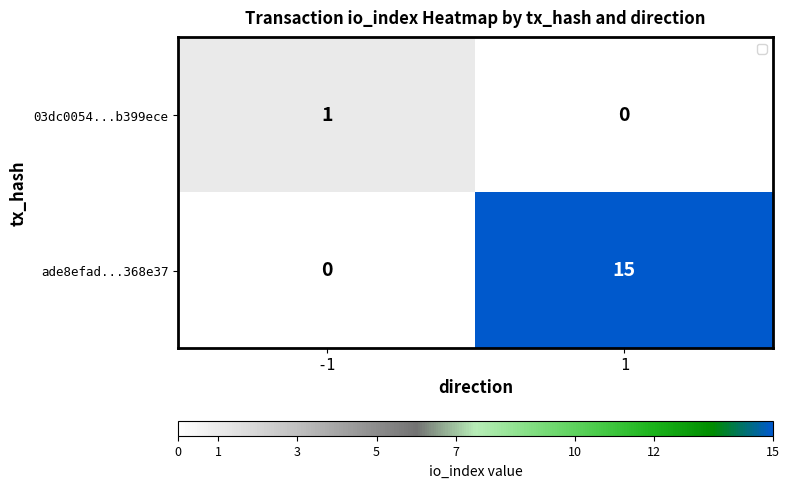

Which series has the largest total across all categories?

ade8efad...368e37